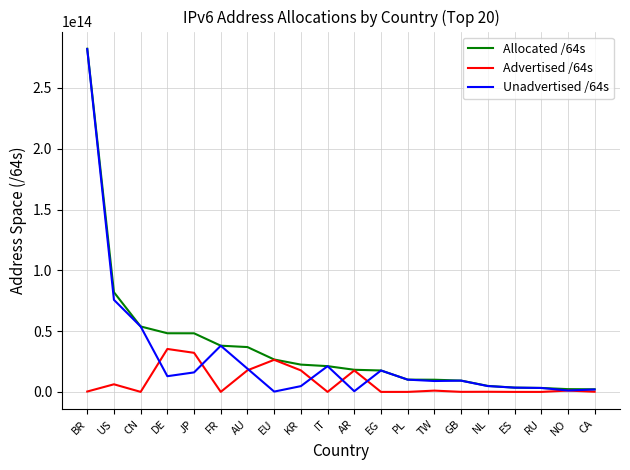

At KR, list the series in order from largest to smallest.

Allocated /64s, Advertised /64s, Unadvertised /64s